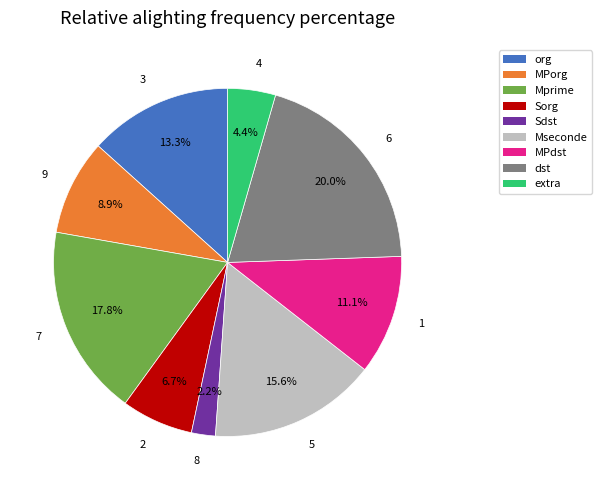

Between 9 and 6, which is larger?

6